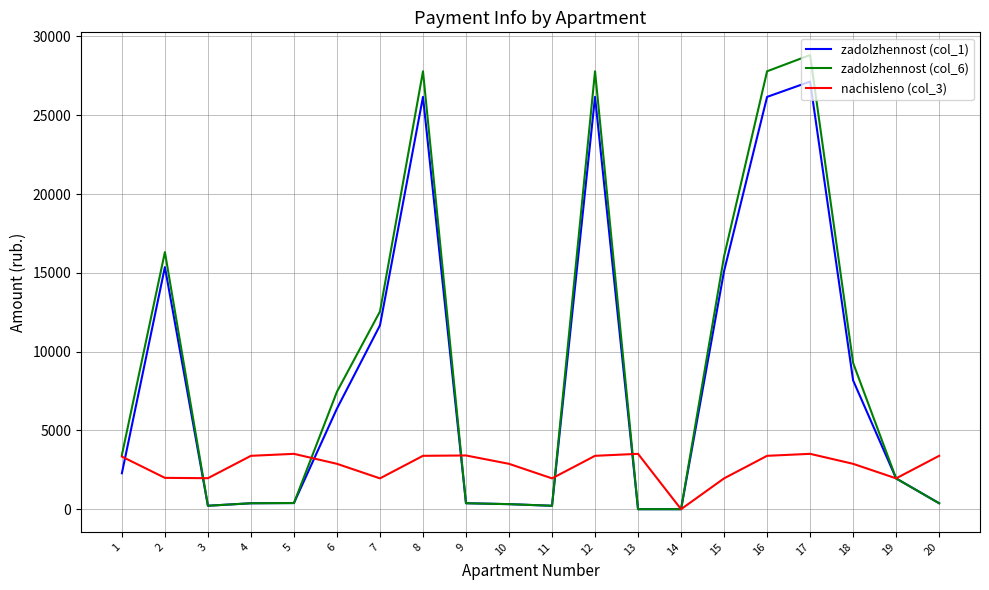

Which series has the widest spread of values?

zadolzhennost (col_6)